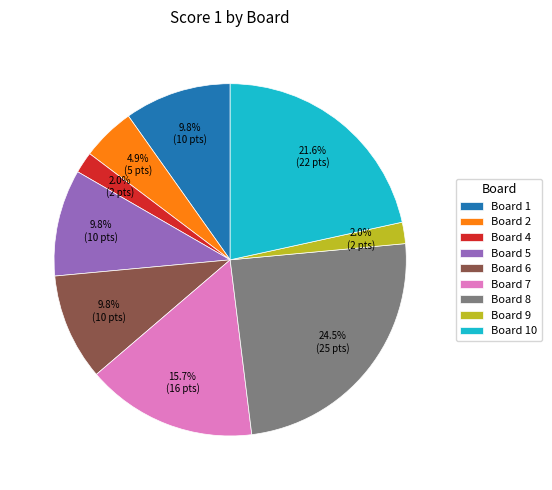

Which slice is the largest?

Board 8